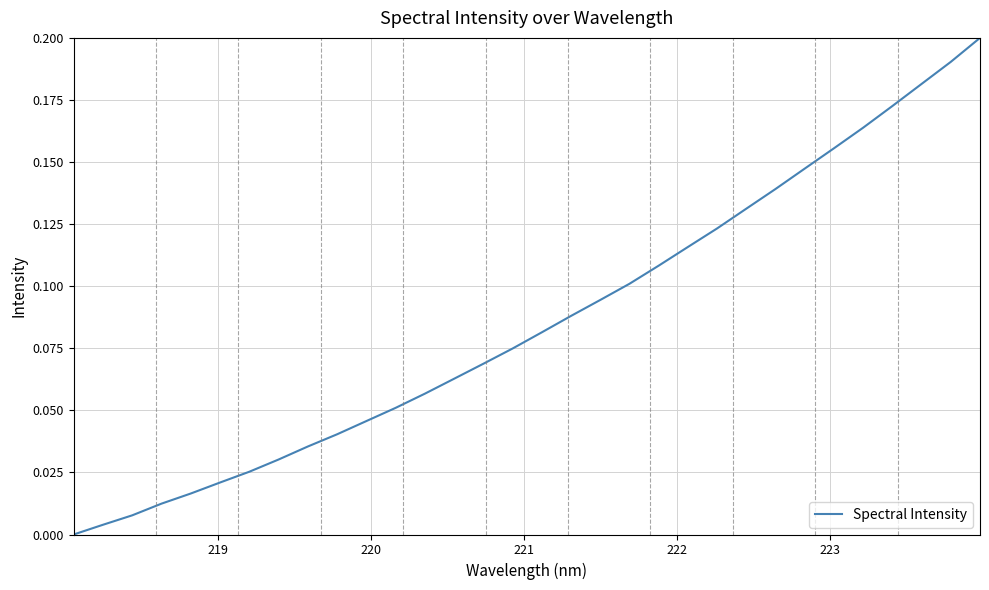

Count the number of values greater than 0.

31